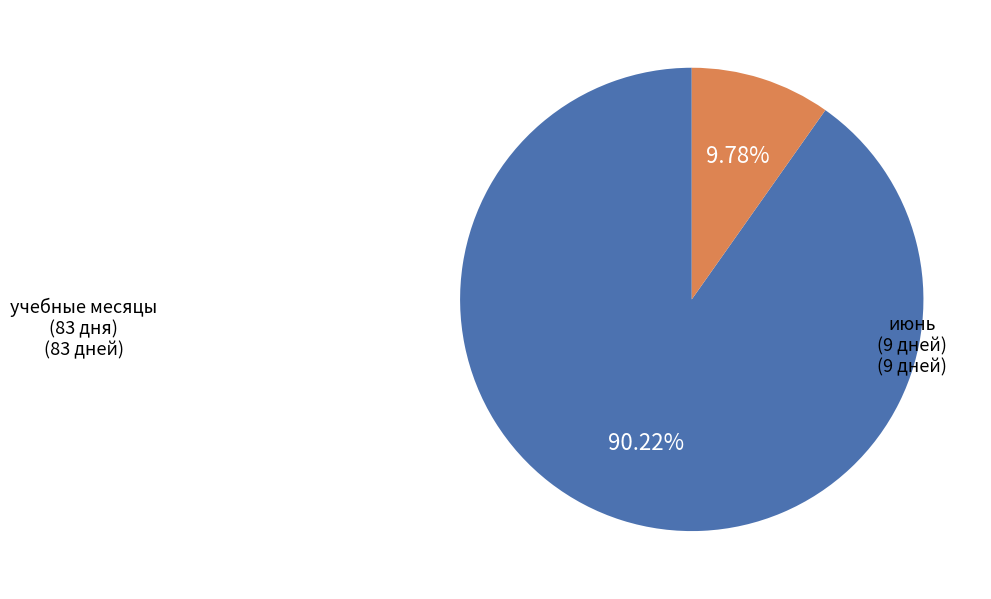

Is there a majority slice in this chart?

Yes